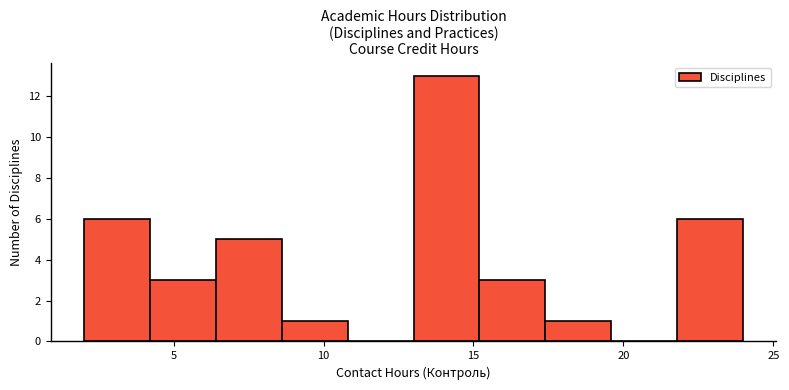

How tall is the bar that spans 13.0 to 15.2 on the x-axis? Neither the bar edges nor the heights are printed on the chart, so give them approximately, as read against the axes.

13